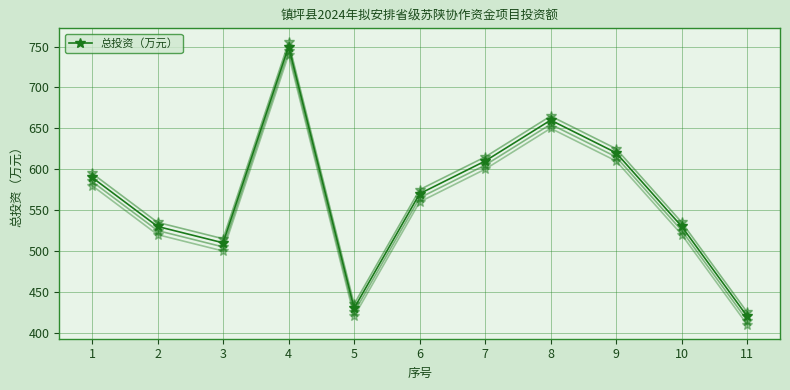

Rank the categories by value from lowest to highest.

11, 5, 3, 2, 10, 6, 1, 7, 9, 8, 4